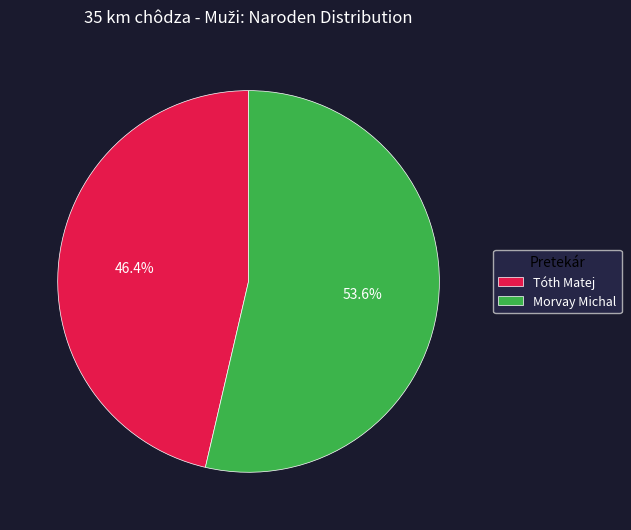

To the nearest percent, what is the difference between the largest and smallest slice percentages?

7%